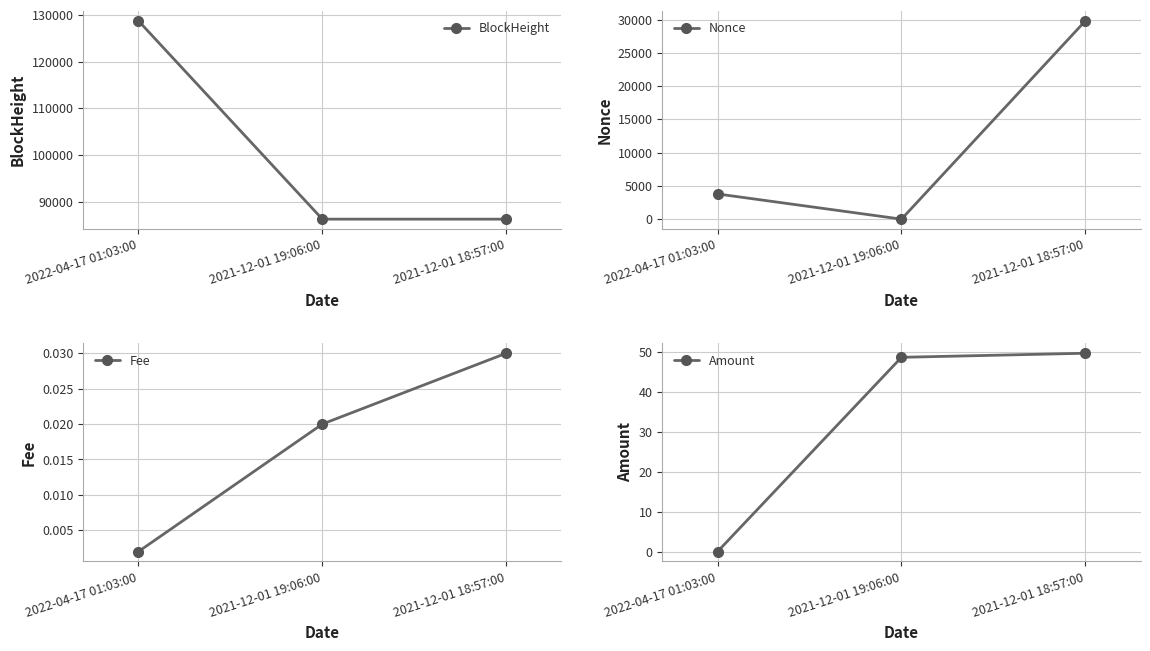

What is the sum of all Amount values?

98.3